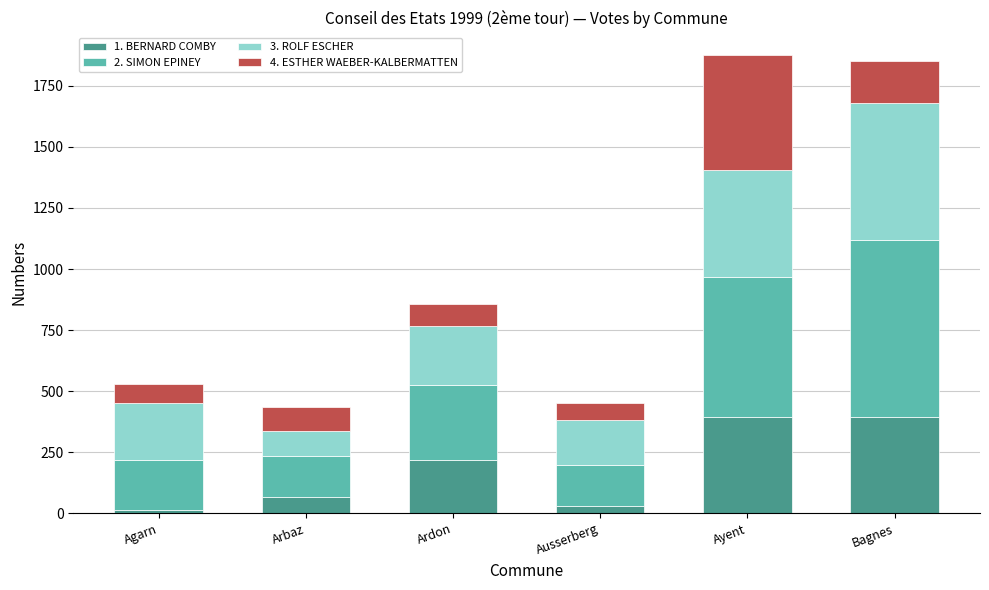

Reading left to right, what are the values for 1. BERNARD COMBY?

Agarn=13	Arbaz=67	Ardon=219	Ausserberg=29	Ayent=396	Bagnes=396